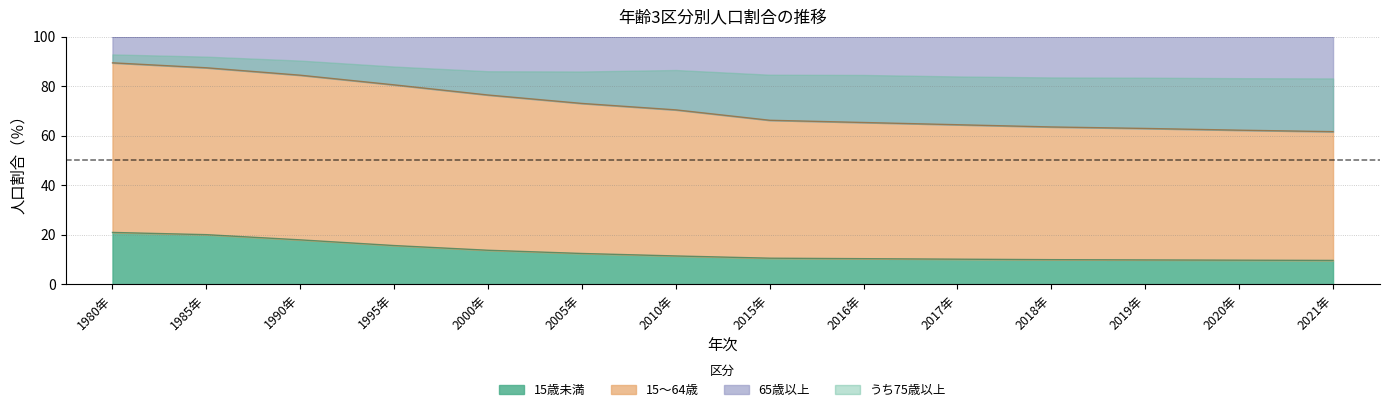

The value of 15歳未満 at 2015年 is 6.6. True or false?

False